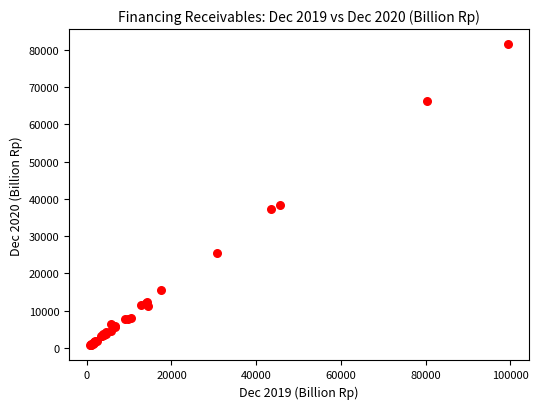

What Y value in the scatter plot is closest to 41107?

38299.3